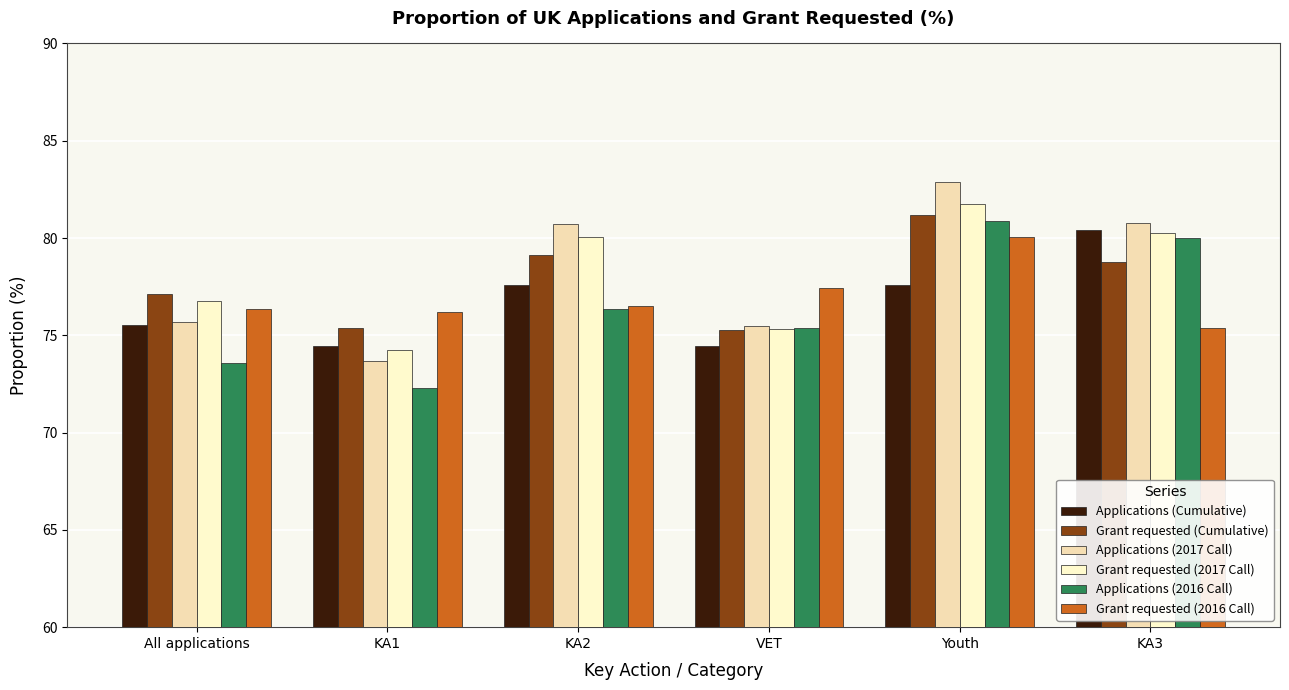

What is the sum of all Applications (2016 Call) values?

458.5